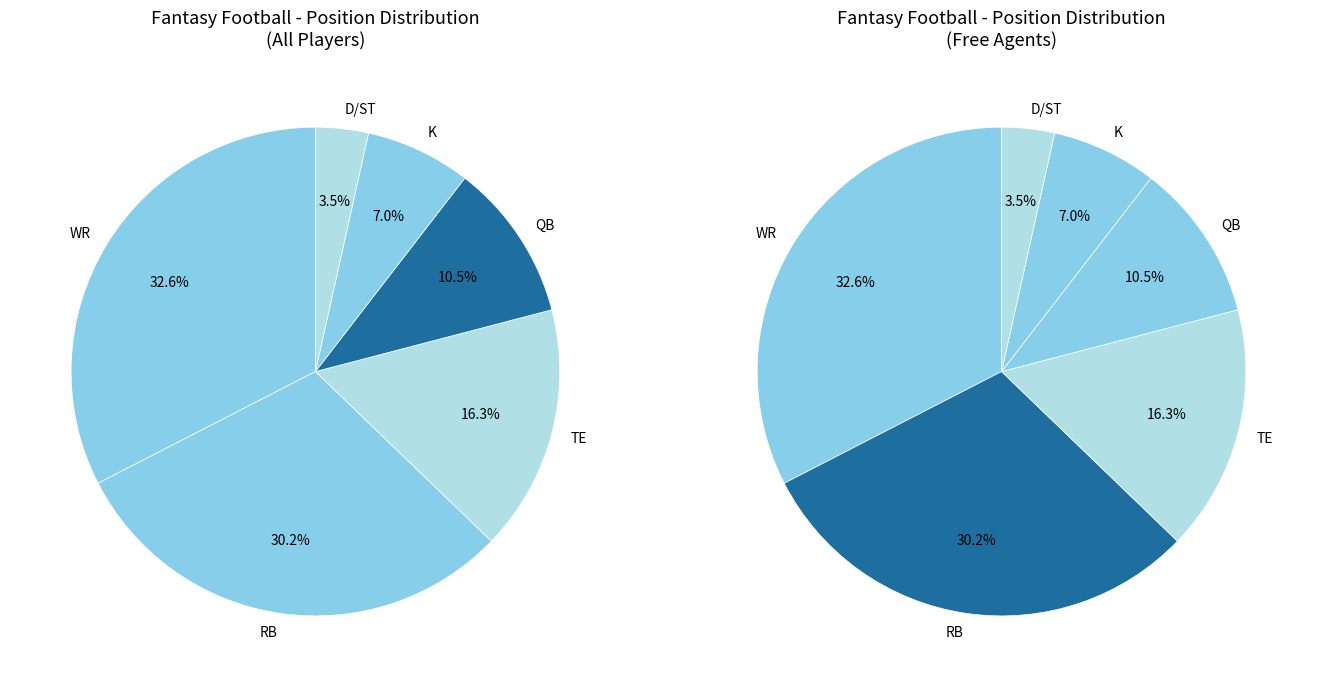

Combined, what portion of the pie is RB and TE?

46.5%